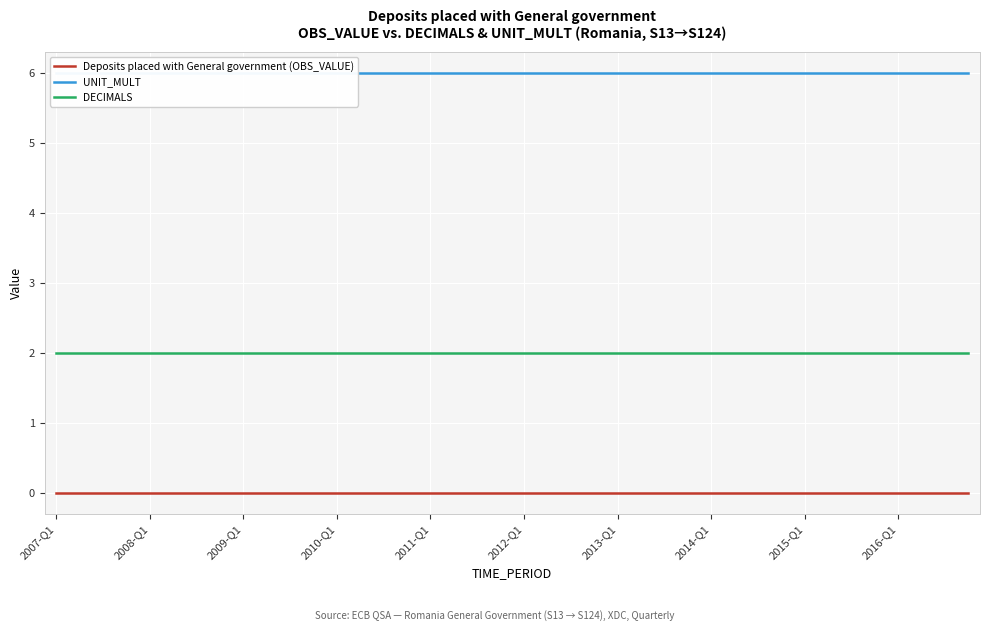

True or false: DECIMALS has a value of 1 at 2008-Q1.

False